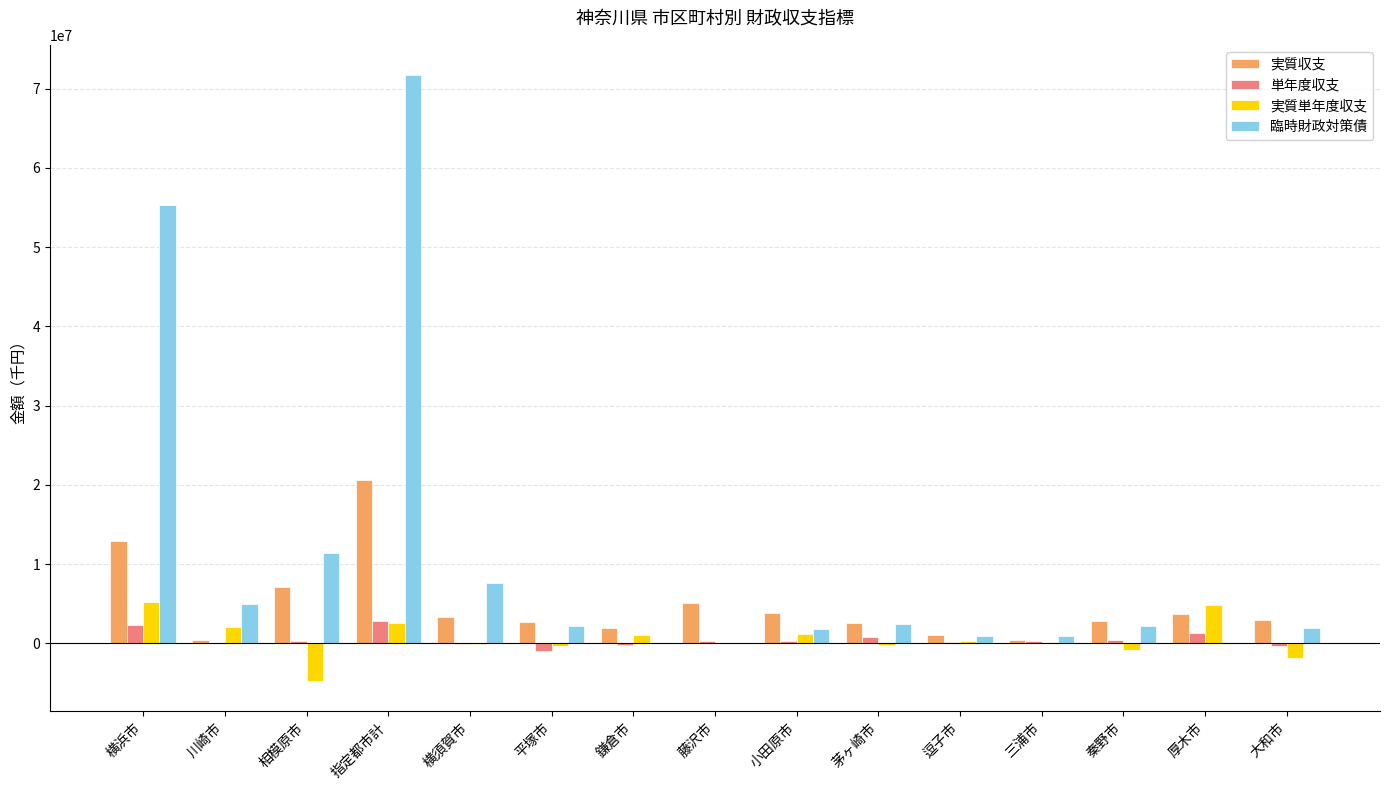

How many groups of bars are there?

15